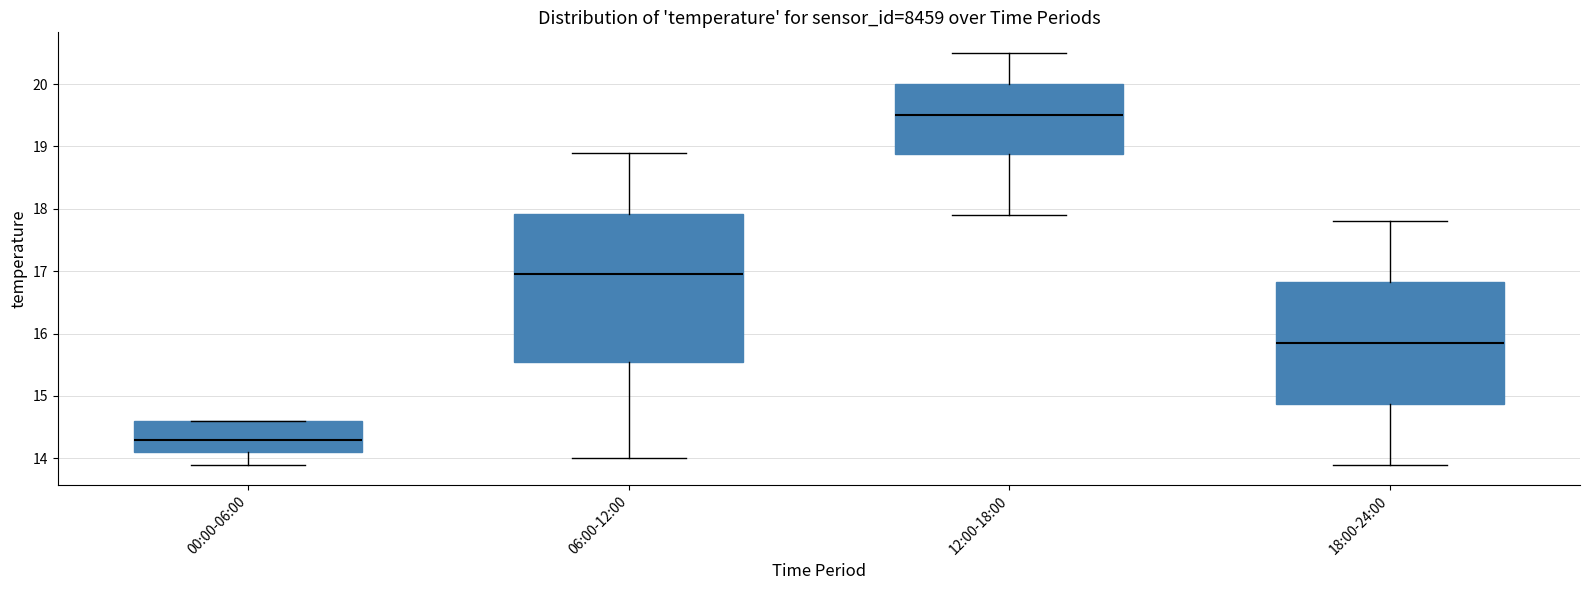

Which box has the highest median line?

12:00-18:00